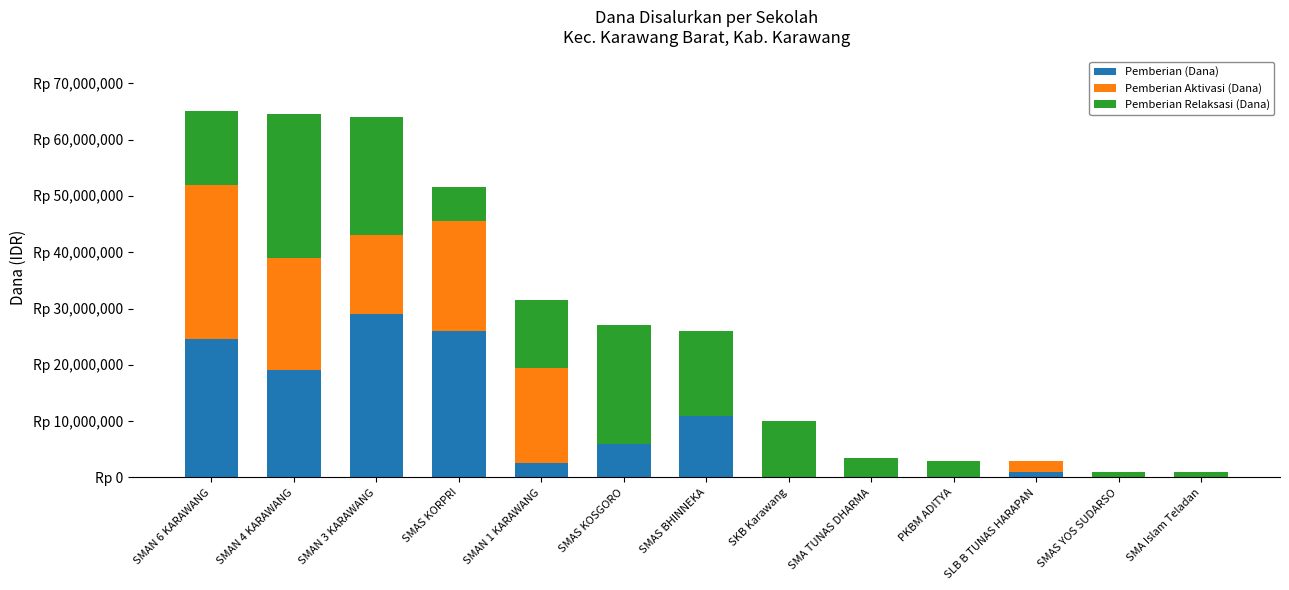

What are all the series names shown in the legend?

Pemberian (Dana), Pemberian Aktivasi (Dana), Pemberian Relaksasi (Dana)